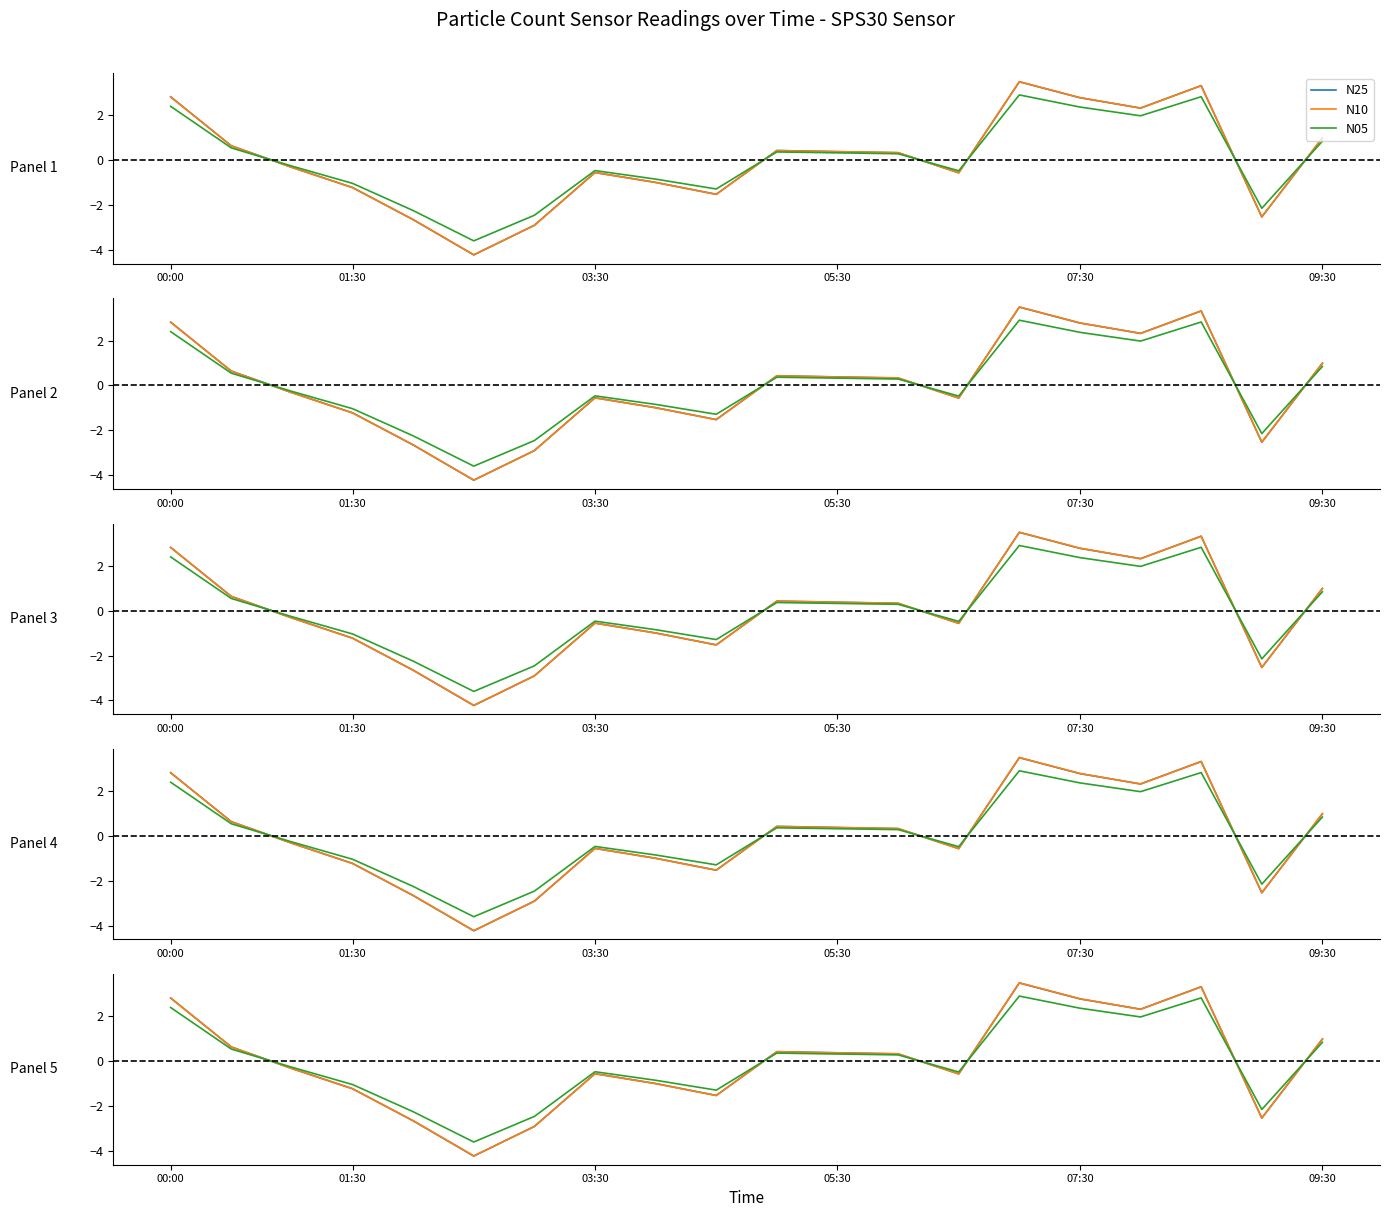

Which series changed the most between 01:30 and 14?

N10